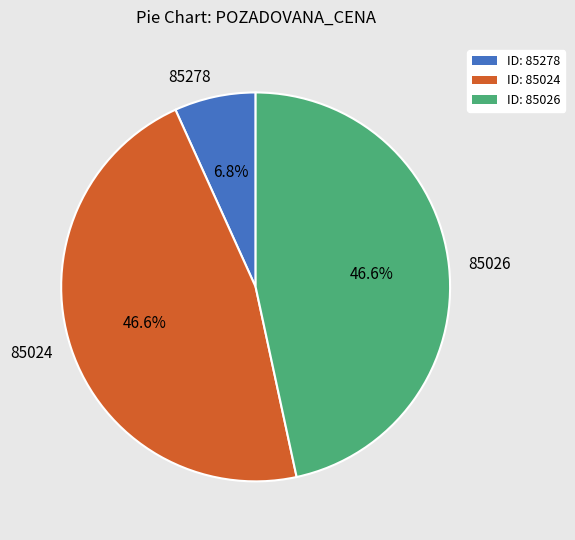

How many slices are in this pie chart?

3